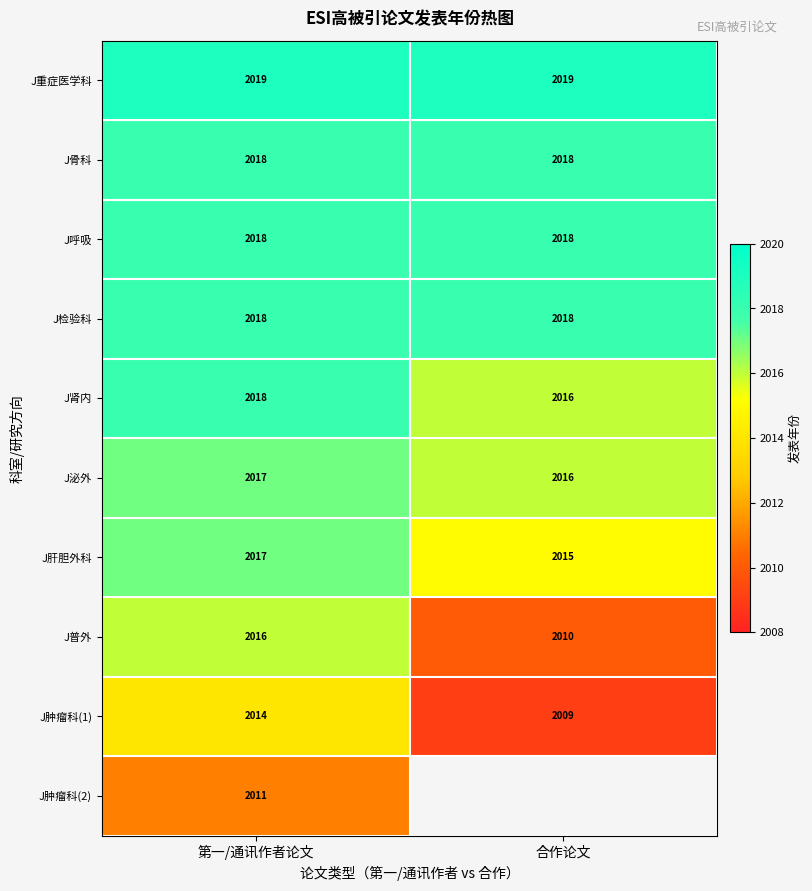

What is the sum of the J肝胆外科 values at 合作论文 and 第一/通讯作者论文?

4032